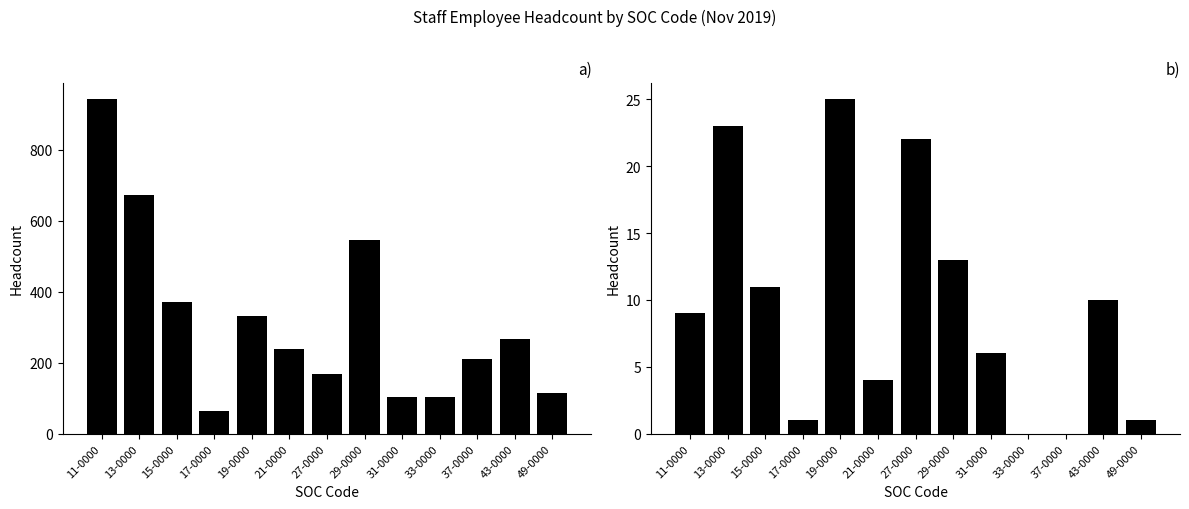

At which label is Part-Time closest to 12?

15-0000